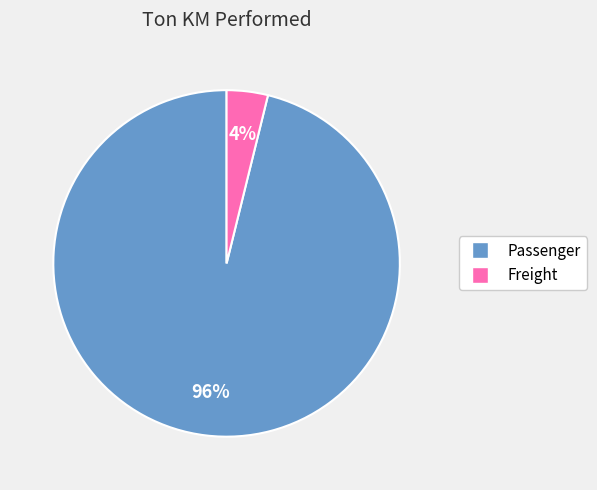

To the nearest percent, what is the difference between the largest and smallest slice percentages?

92%